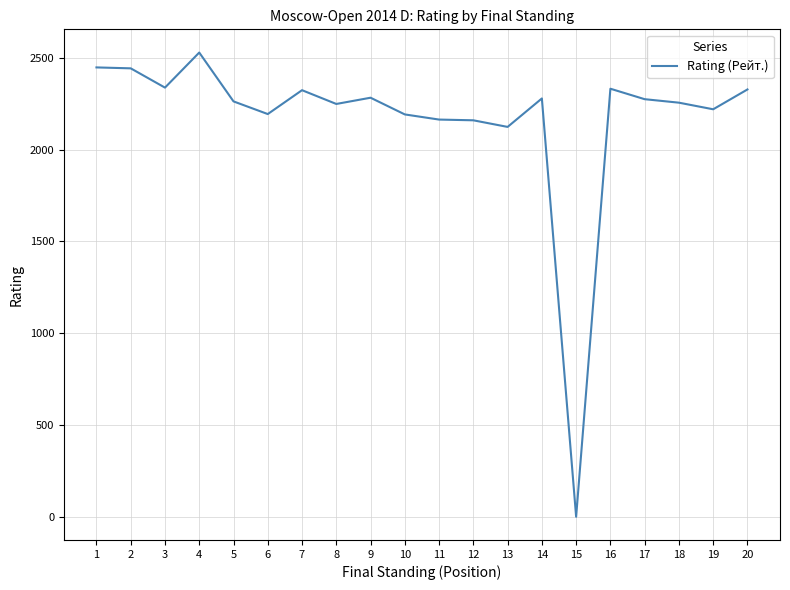

The value at 12 is 3030. True or false?

False